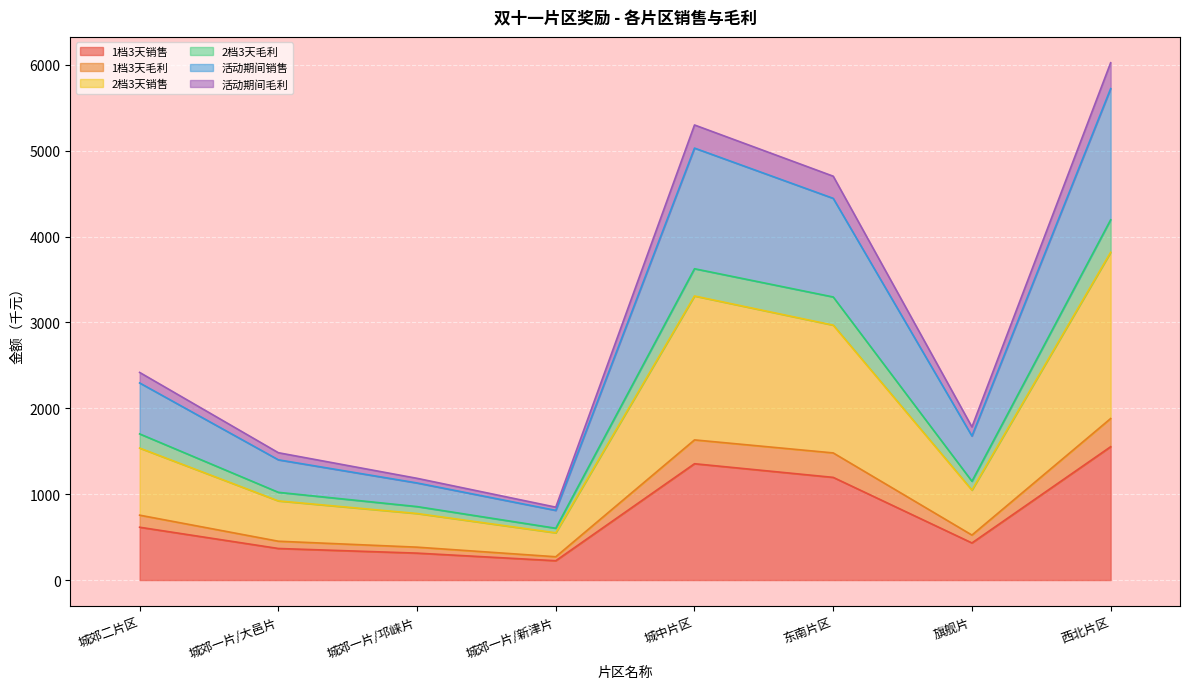

Where is 活动期间毛利 nearest to the value 3266?

城郊二片区